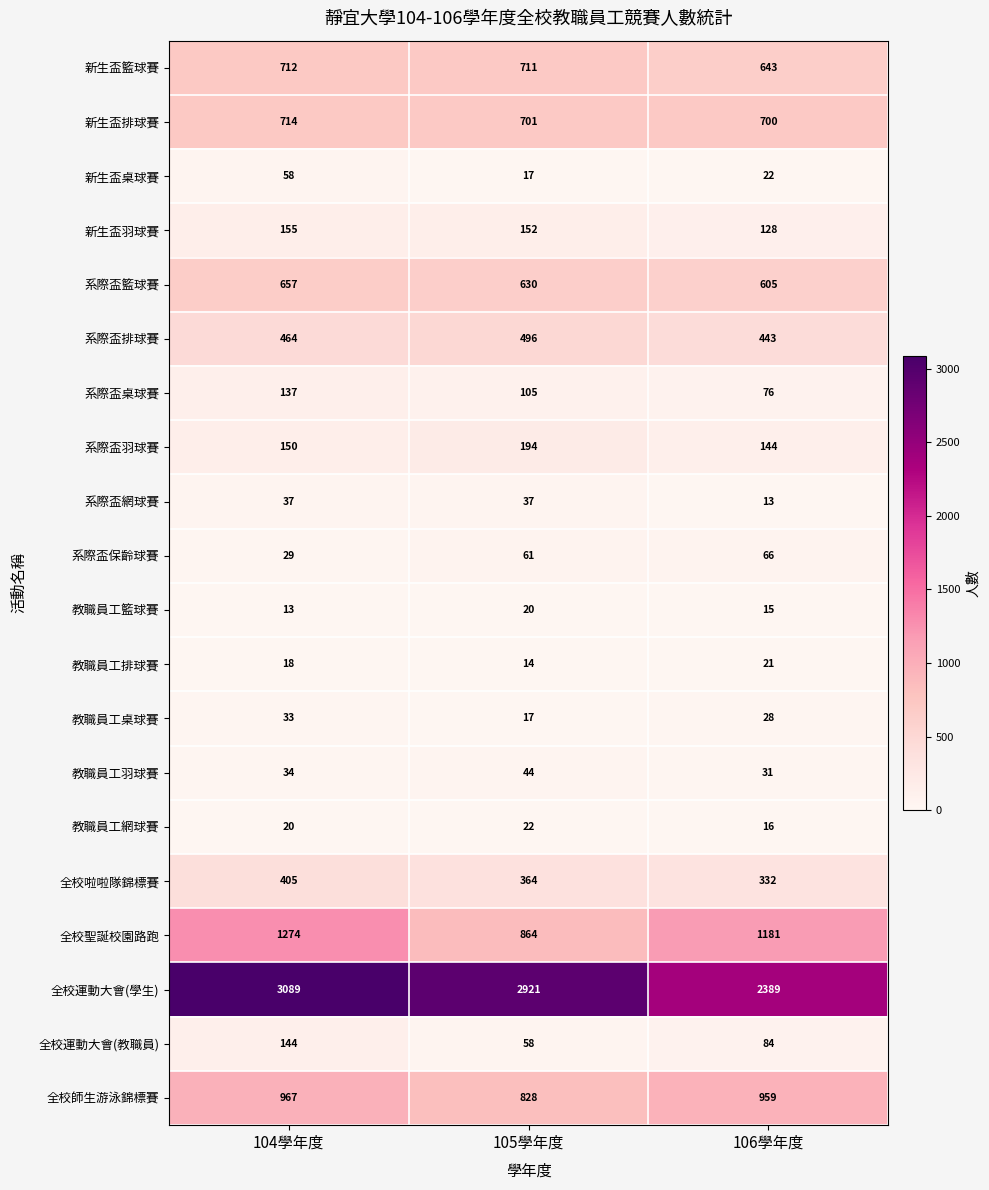

Is it true that 教職員工桌球賽 equals 33 at 104學年度?

True